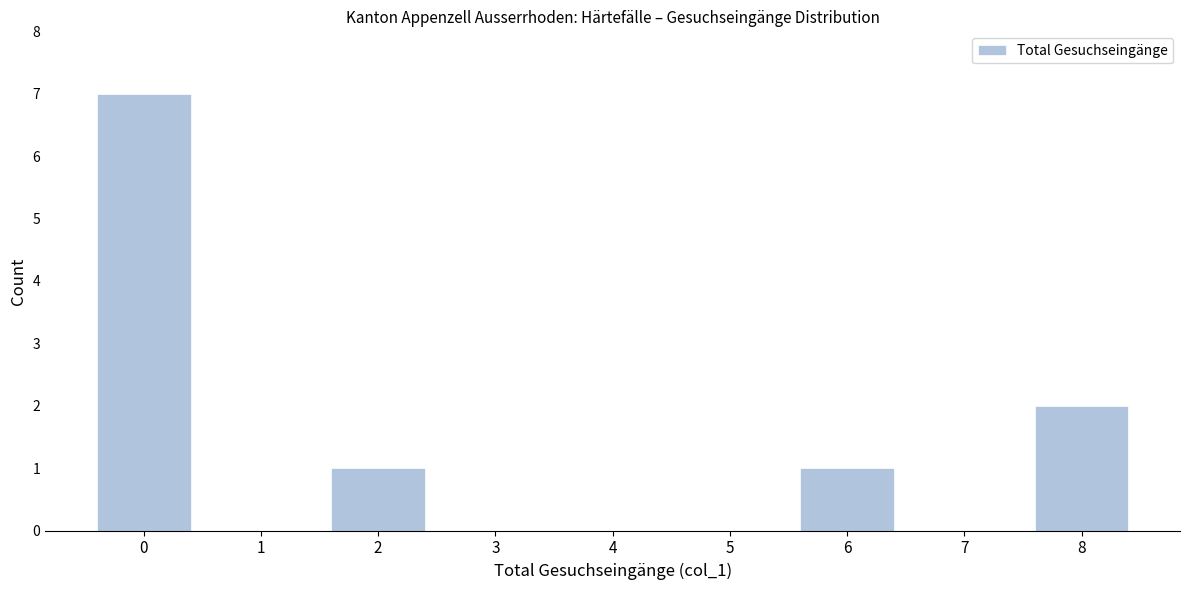

Which range on the x-axis has the tallest bar?

-0.5 to 0.5